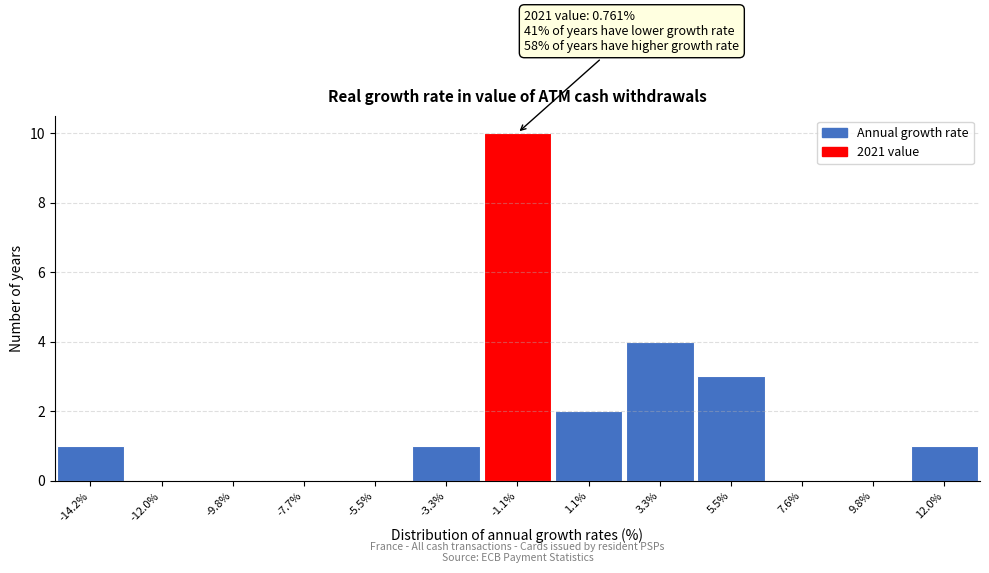

Reading left to right, what are all the values shown in this chart?

-14.2%=1	-12.0%=0	-9.8%=0	-7.7%=0	-5.5%=0	-3.3%=1	-1.1%=10	1.1%=2	3.3%=4	5.5%=3	7.6%=0	9.8%=0	12.0%=1